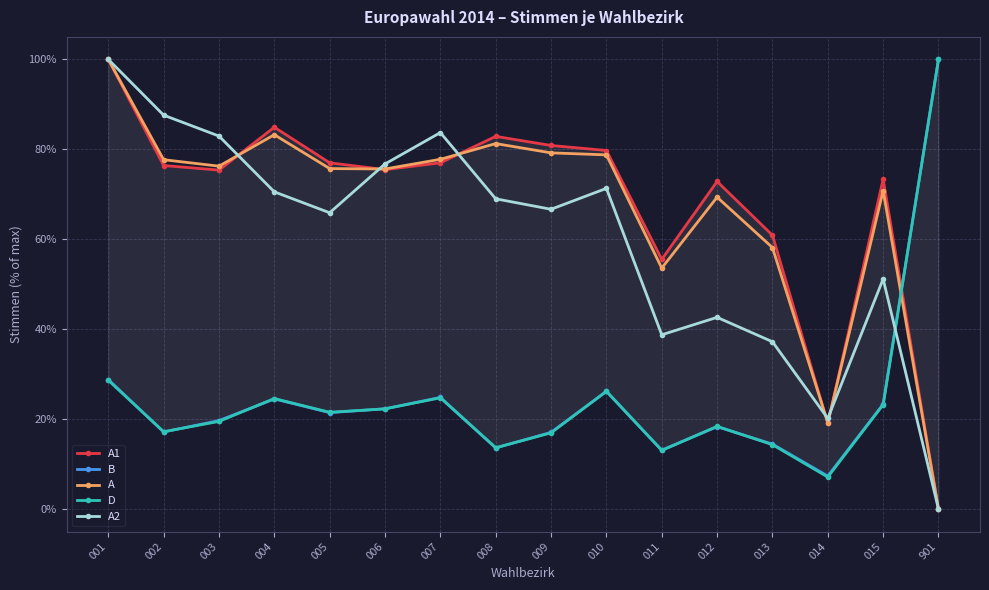

Between which two adjacent categories do D and A1 first intersect?

015 and 901